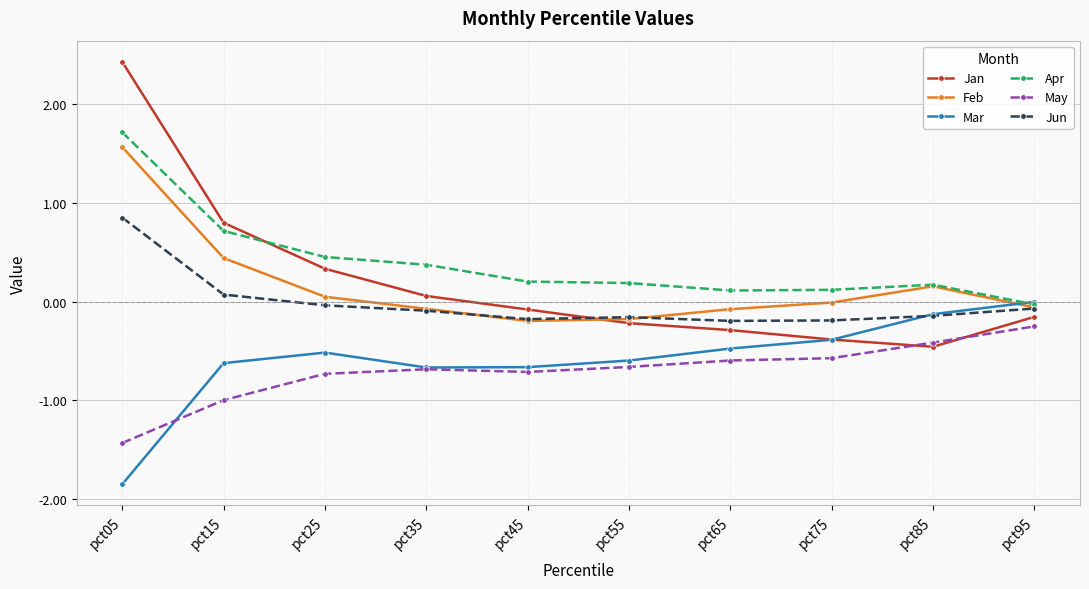

Is it true that Feb equals -0.2 at pct45?

True